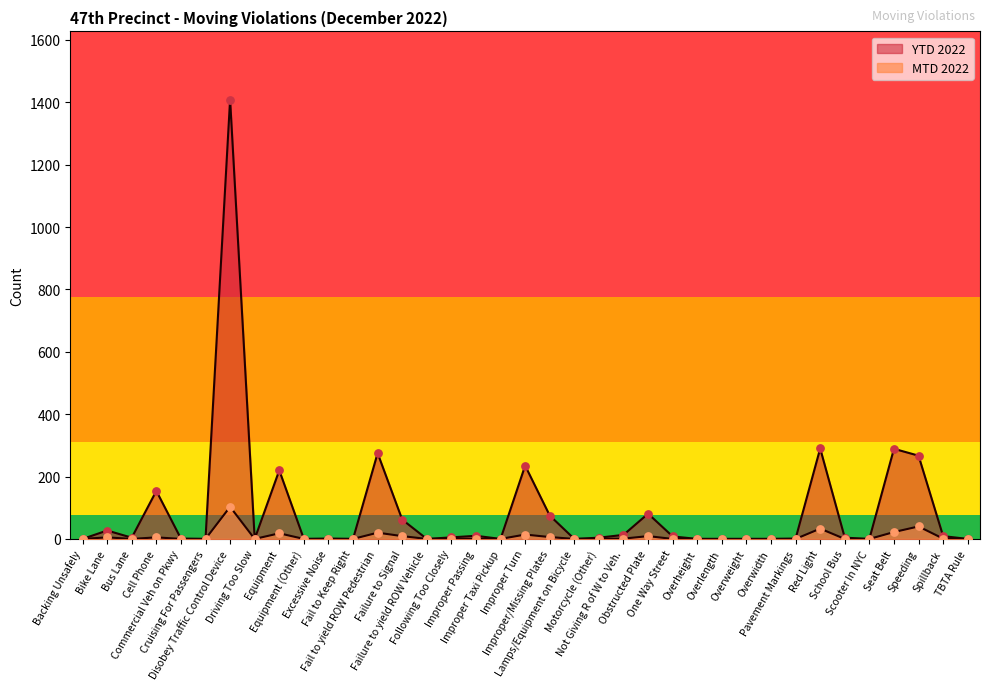

Which series contains the lowest Y value?

MTD 2022